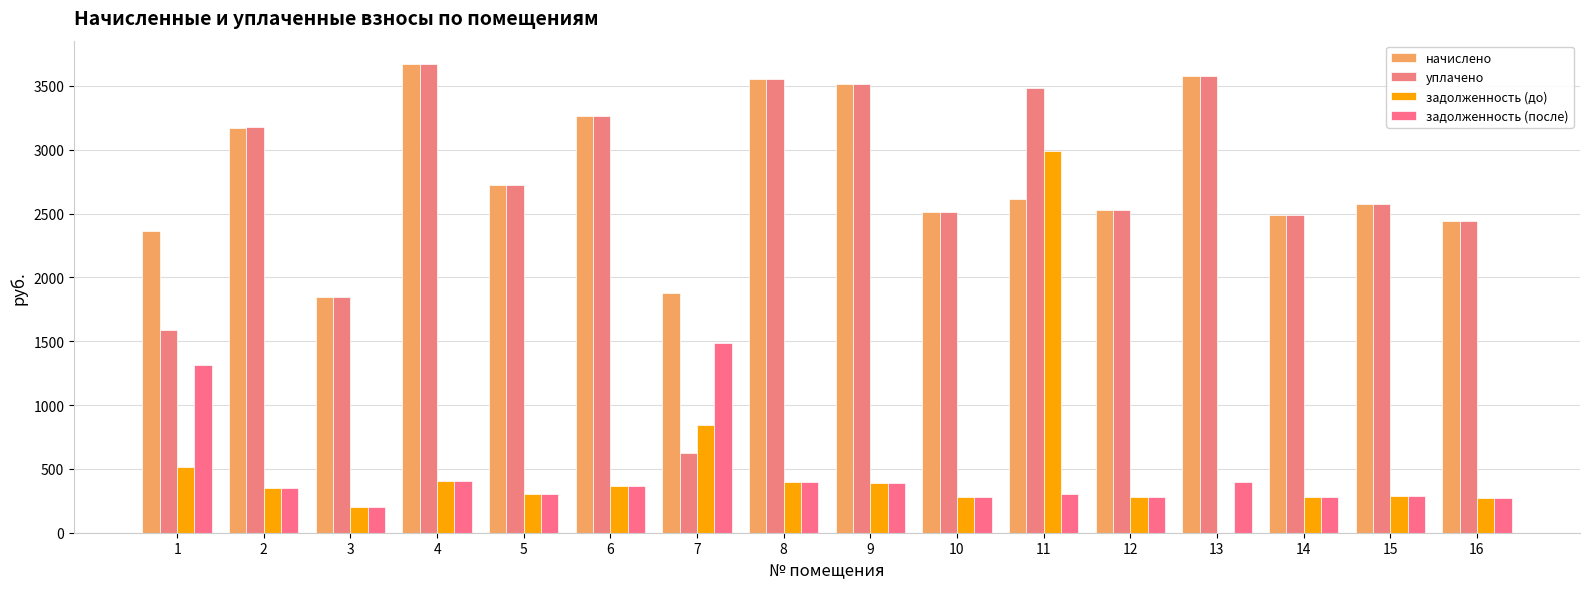

What are all the series names shown in the legend?

начислено, уплачено, задолженность (до), задолженность (после)